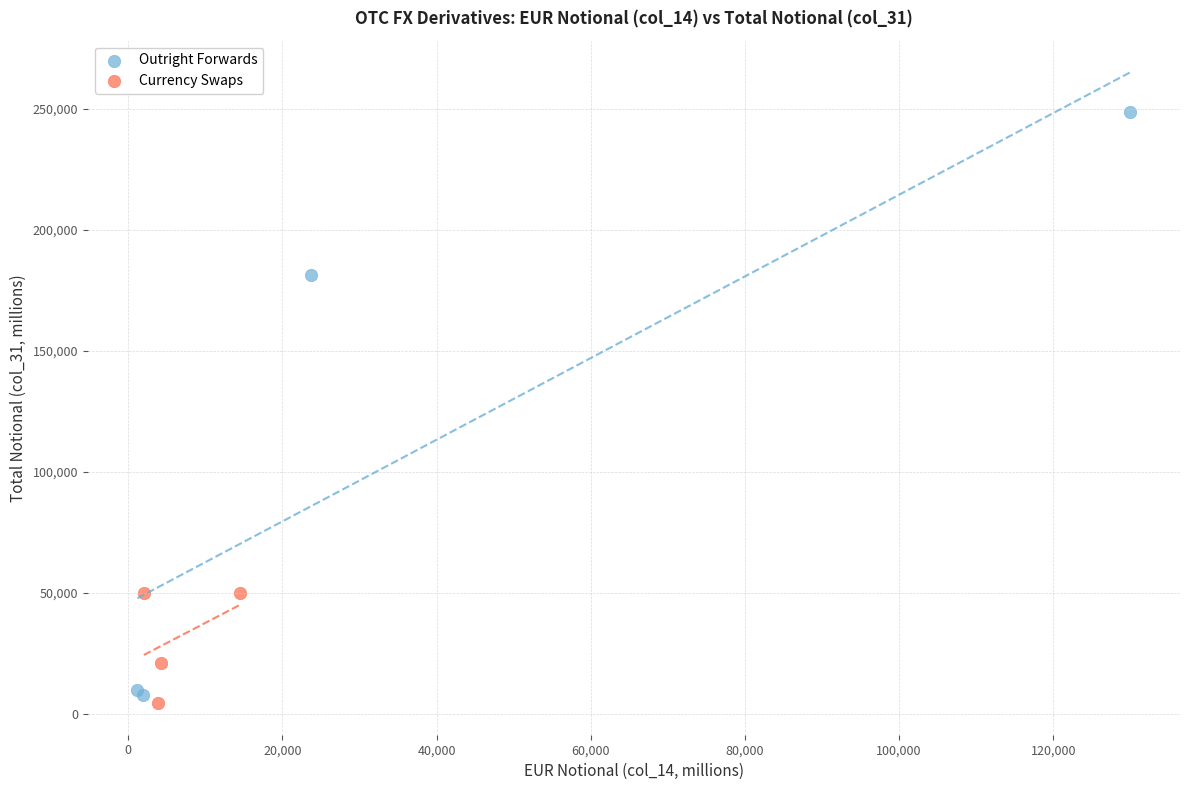

What are all the series names shown in the legend?

Outright Forwards, Currency Swaps